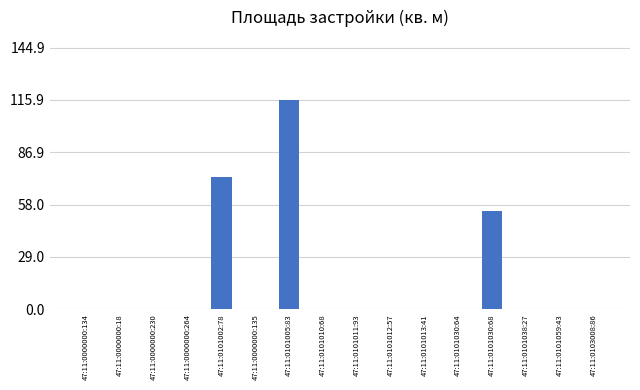

The value at 47:11:0101038:27 is -70.1. True or false?

False